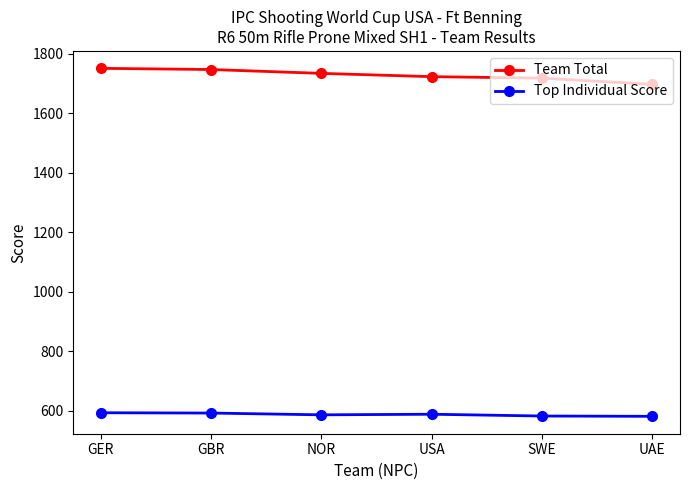

What is the total value across all series at NOR?

2320